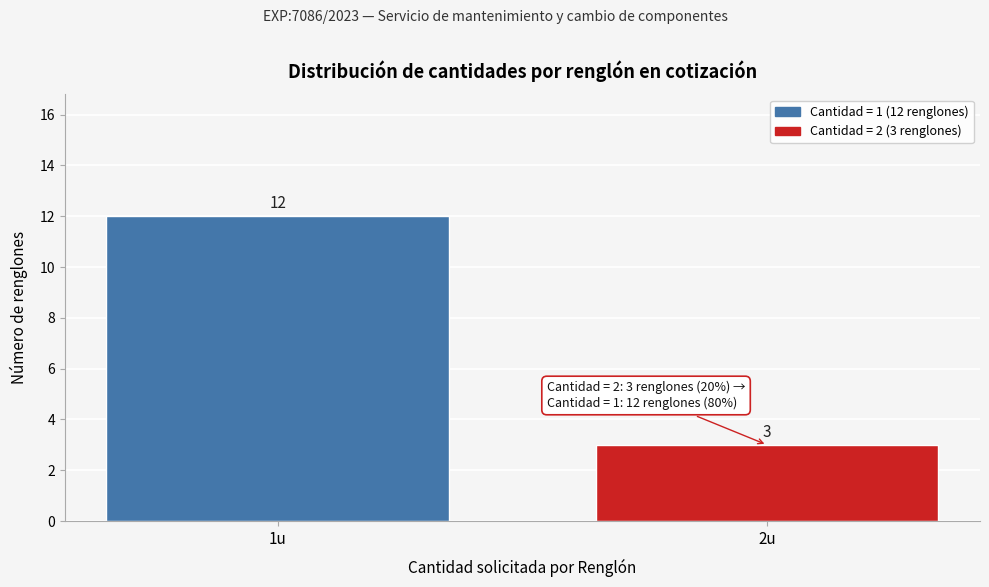

Reading left to right, list all the values displayed in this chart.

12	3